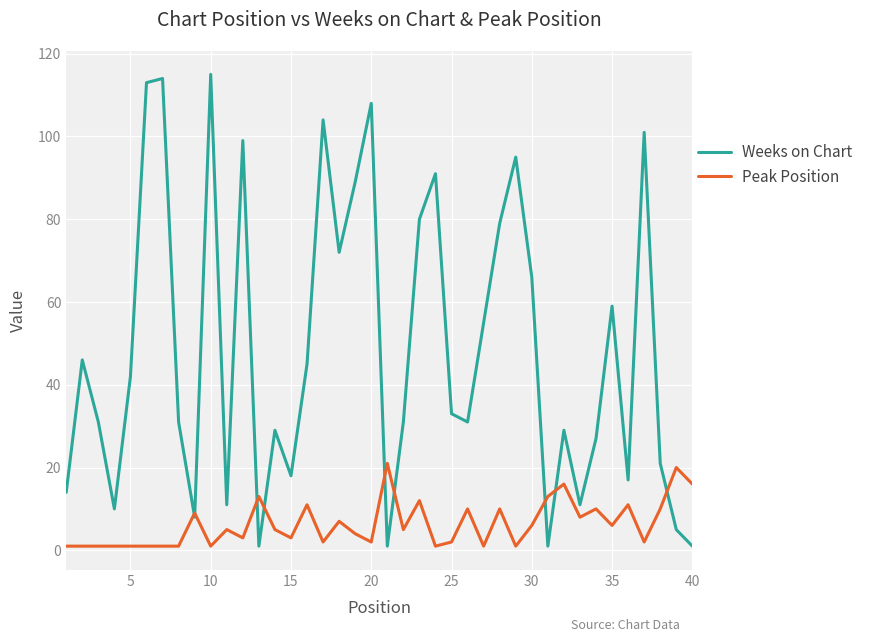

What is the greatest value displayed?

115